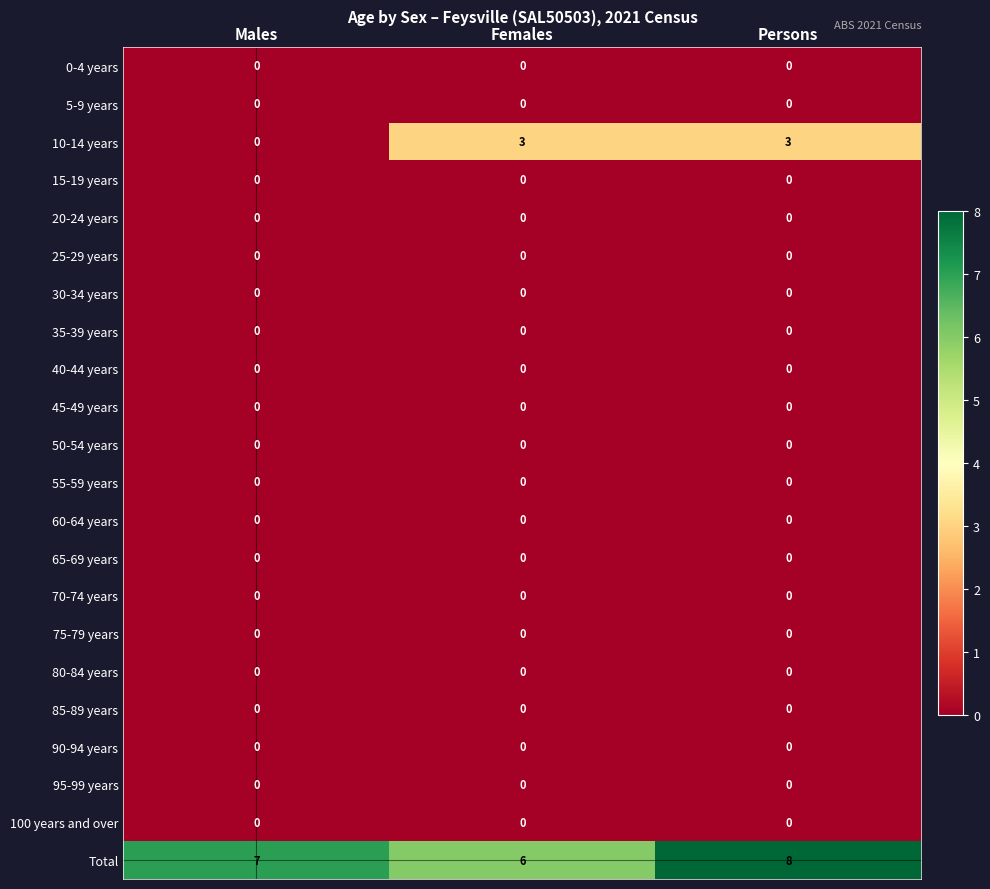

Which series has the largest total across all categories?

Total